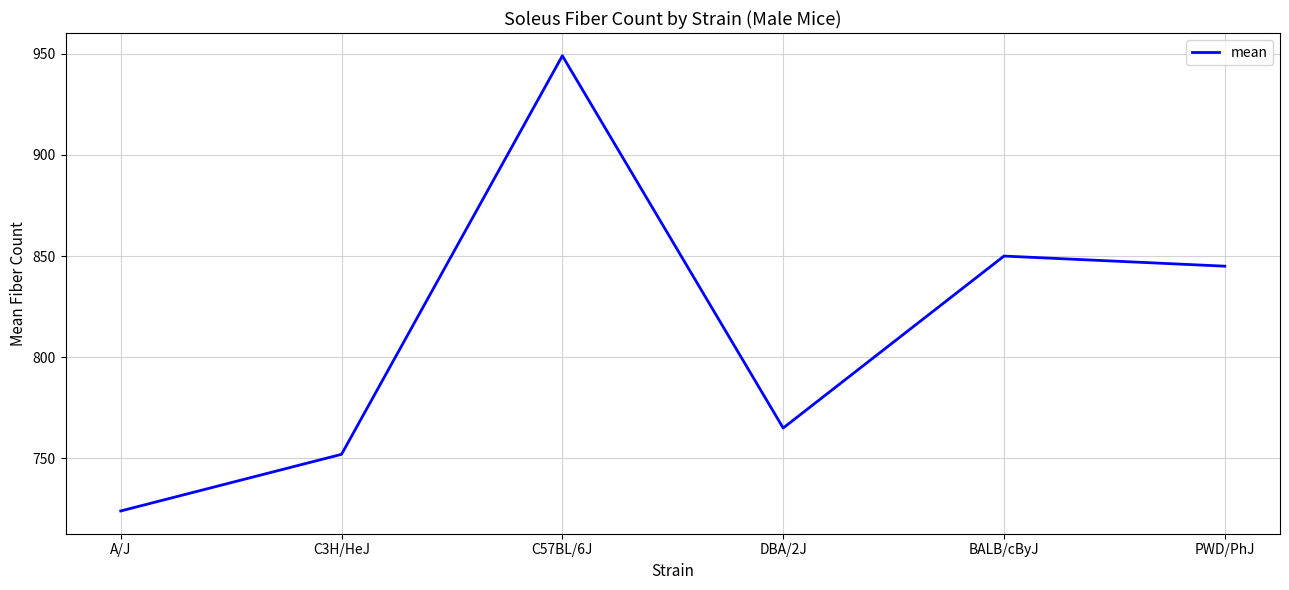

Rank the categories by value from lowest to highest.

A/J, C3H/HeJ, DBA/2J, PWD/PhJ, BALB/cByJ, C57BL/6J